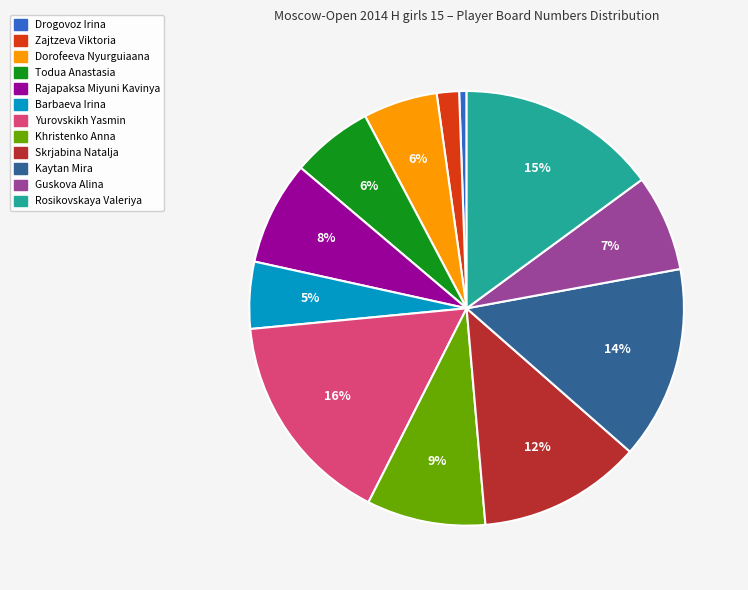

Do Yurovskikh Yasmin and Zajtzeva Viktoria together represent more than half of the pie?

No